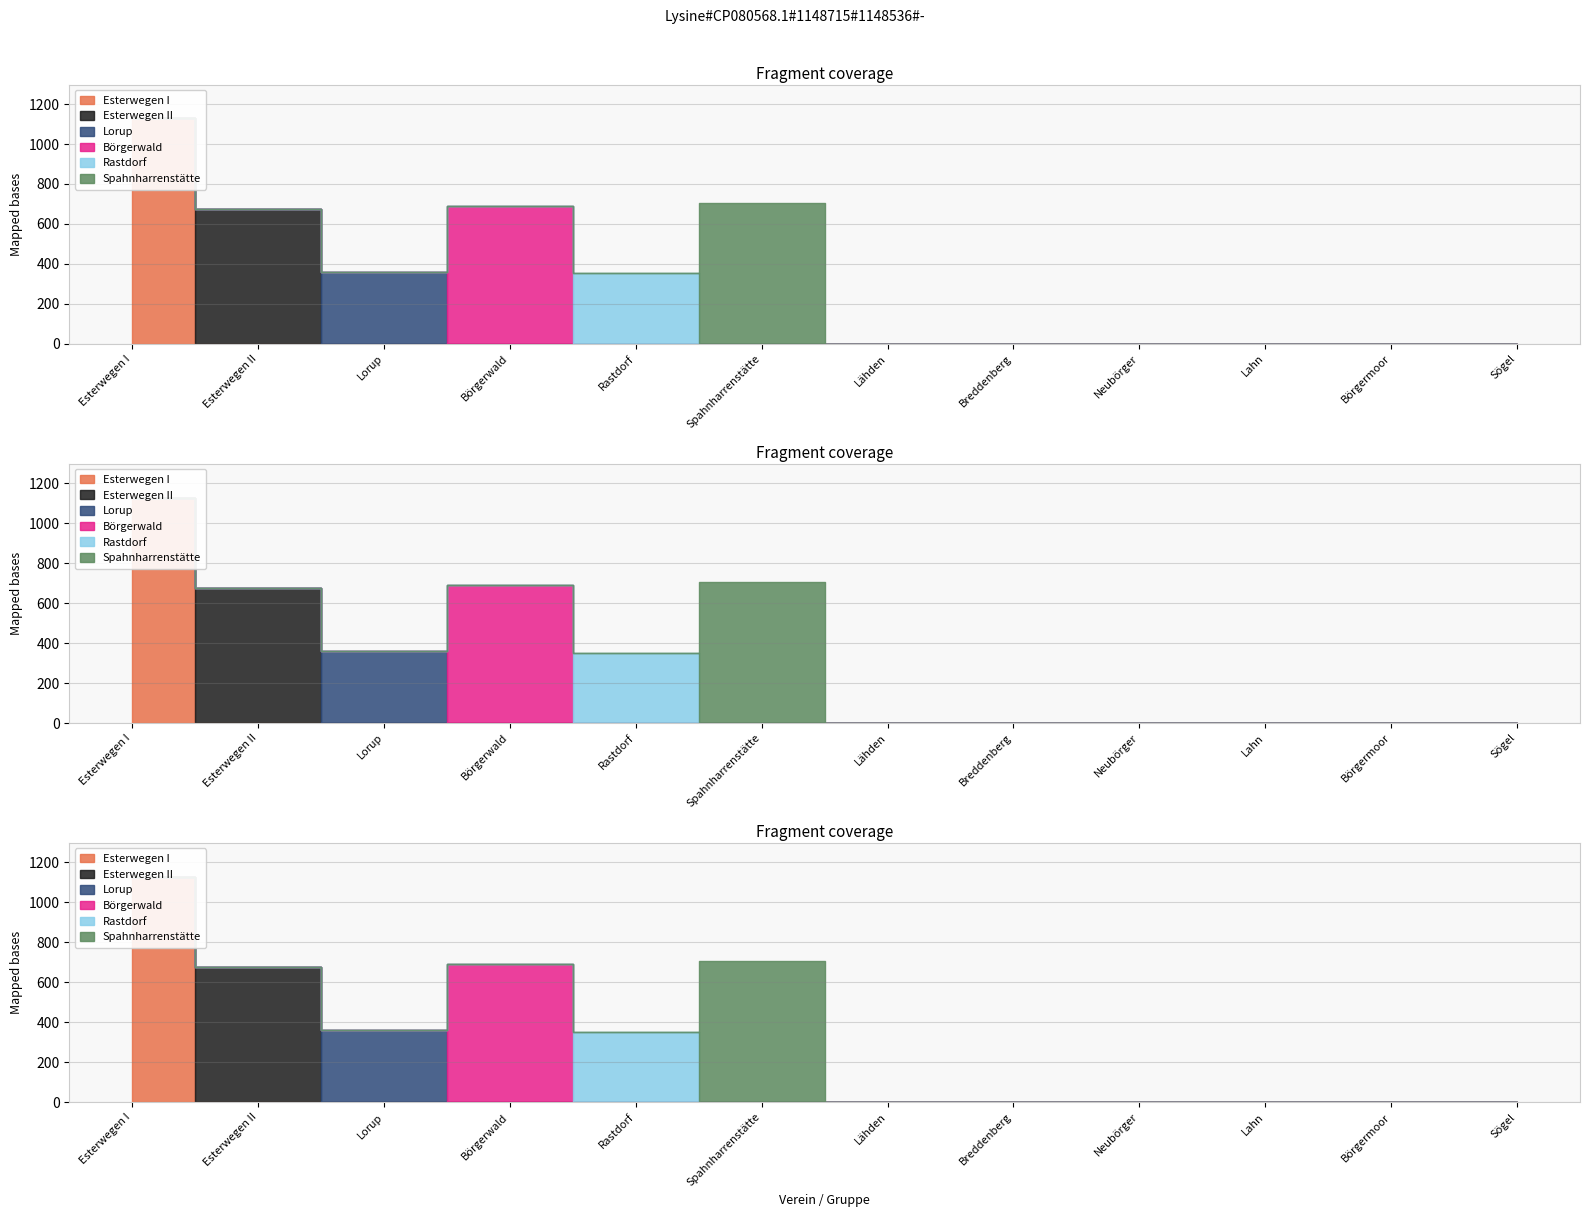

How many interior local peaks does the Esterwegen II series have?

1